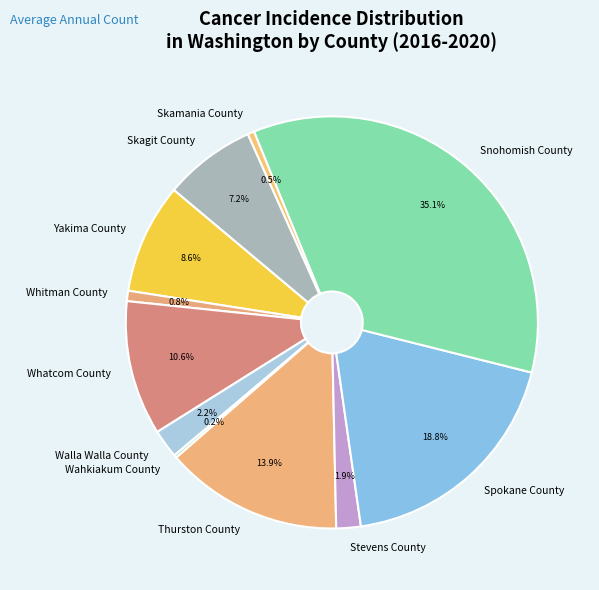

Between Stevens County and Whatcom County, which is larger?

Whatcom County